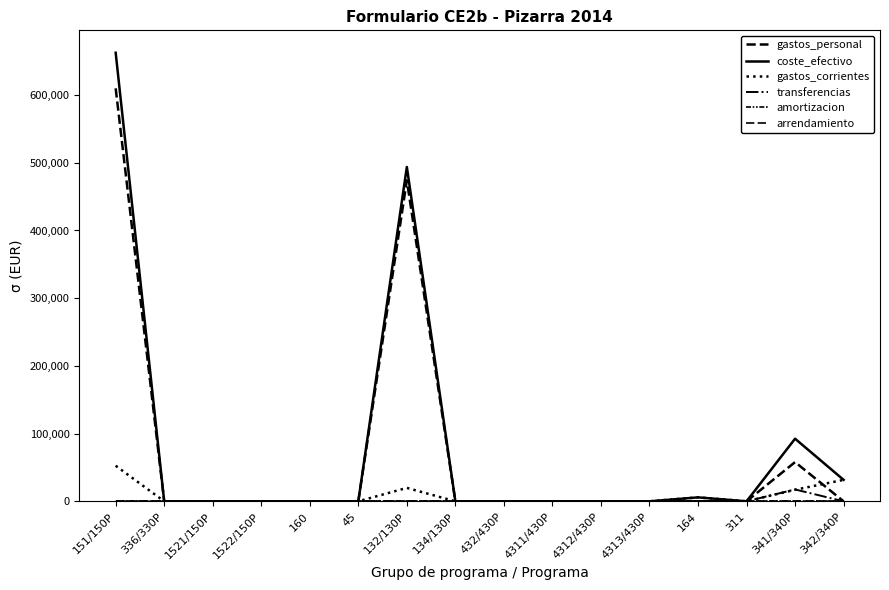

Rank the categories by arrendamiento value from lowest to highest.

151/150P, 336/330P, 1521/150P, 1522/150P, 160, 45, 132/130P, 134/130P, 432/430P, 4311/430P, 4312/430P, 4313/430P, 164, 311, 341/340P, 342/340P